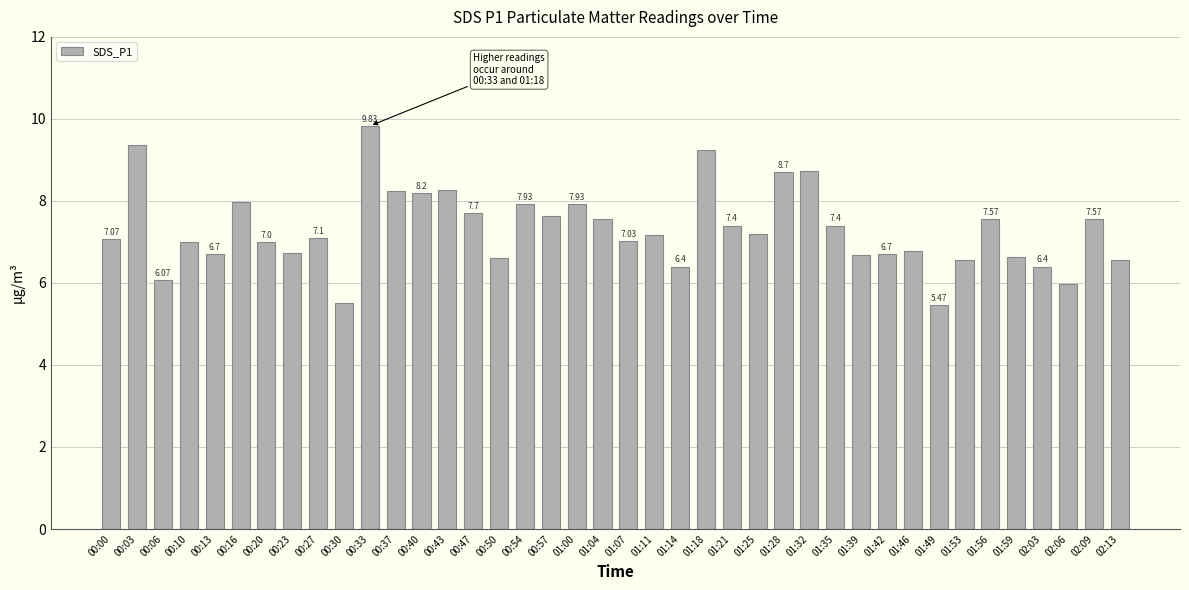

How many bars are there in total?

40